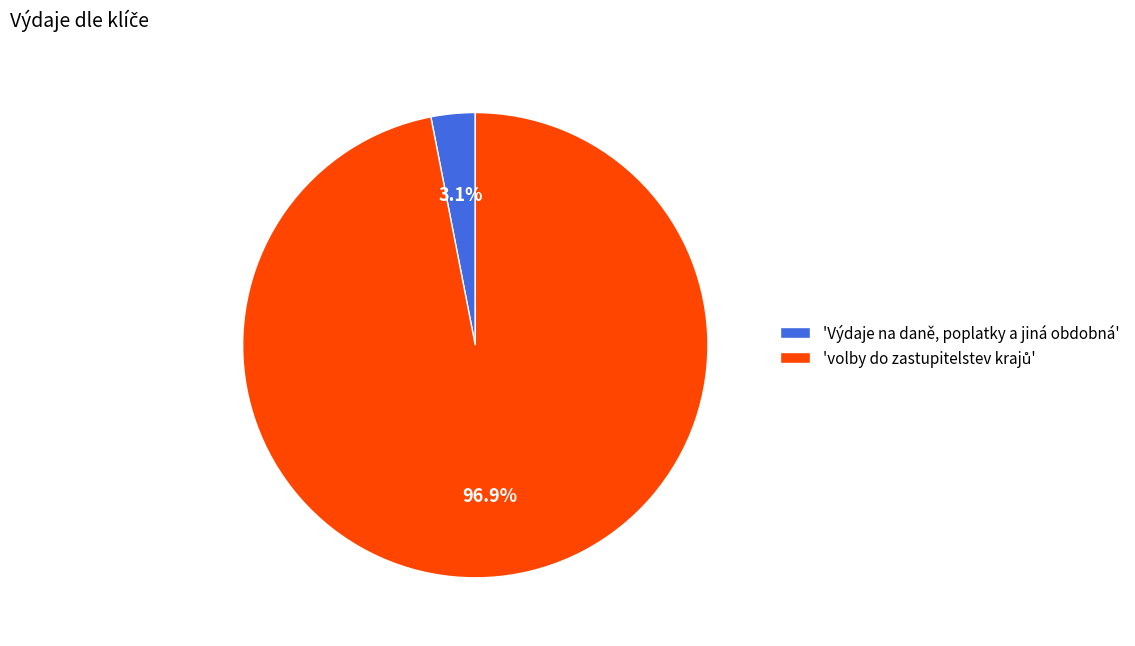

What is the smallest slice in the pie chart?

'Výdaje na daně, poplatky a jiná obdobná'